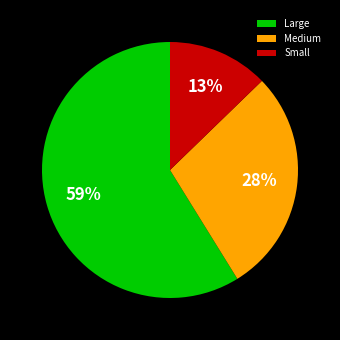

To the nearest percent, what is the difference between the largest and smallest slice percentages?

46%